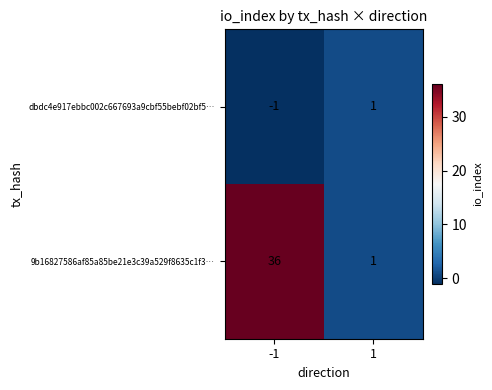

At which category is the sum across all series the highest?

-1